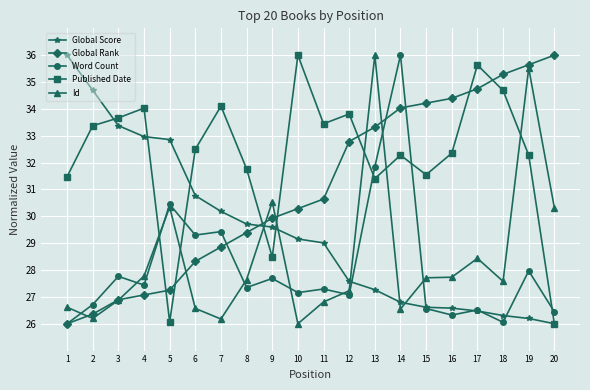

What are all the series names shown in the legend?

Global Score, Global Rank, Word Count, Published Date, Id